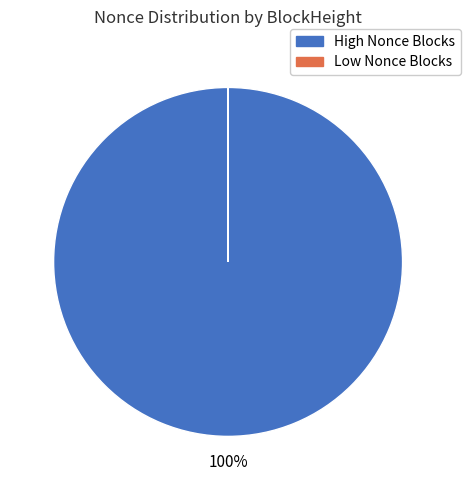

To the nearest percent, what is the difference between the largest and smallest slice percentages?

100%